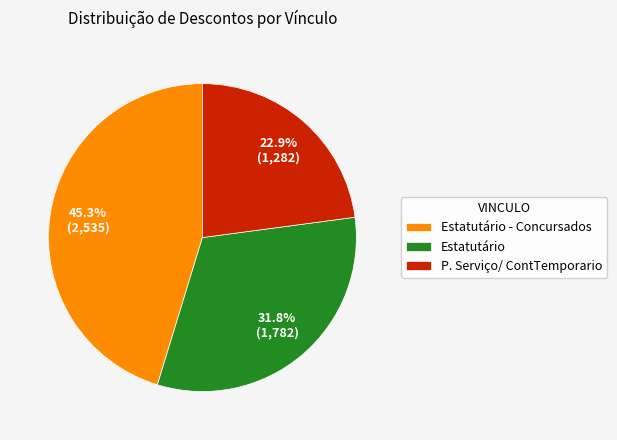

Do Estatutário - Concursados and Estatutário together represent more than half of the pie?

Yes